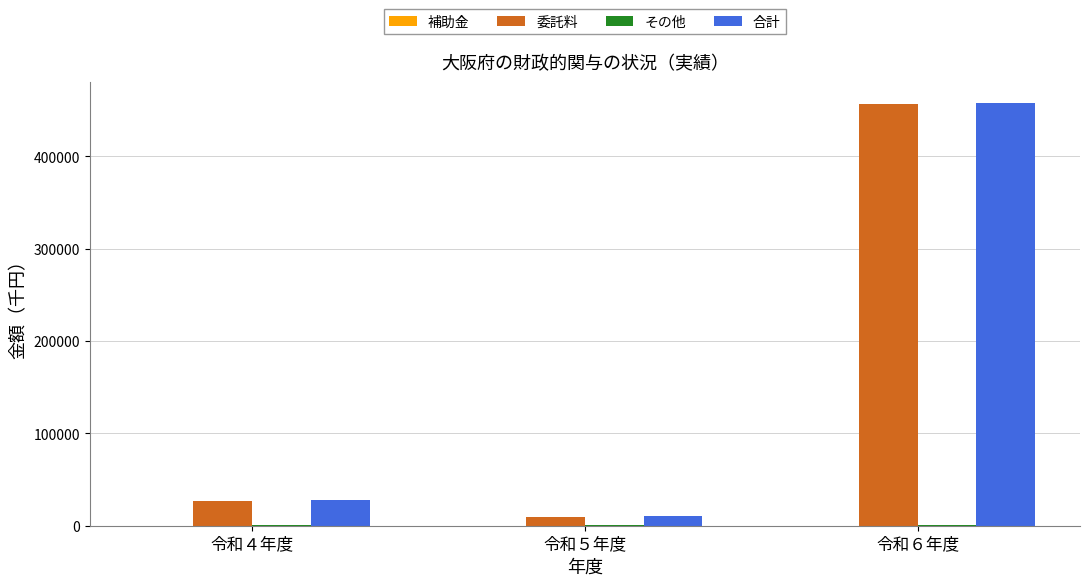

Which series has the largest range (max minus min)?

委託料